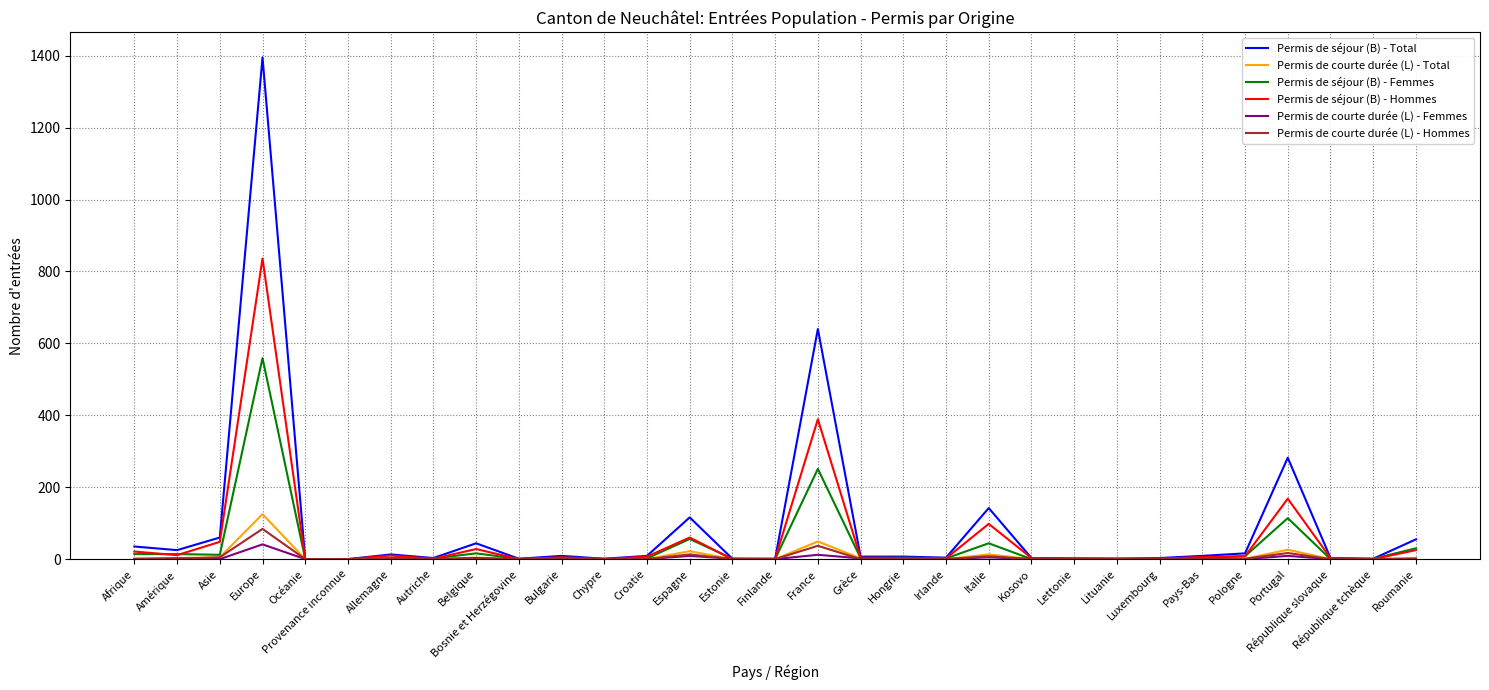

After their last crossing, which series has the higher values: Permis de séjour (B) - Femmes or Permis de séjour (B) - Hommes?

Permis de séjour (B) - Femmes